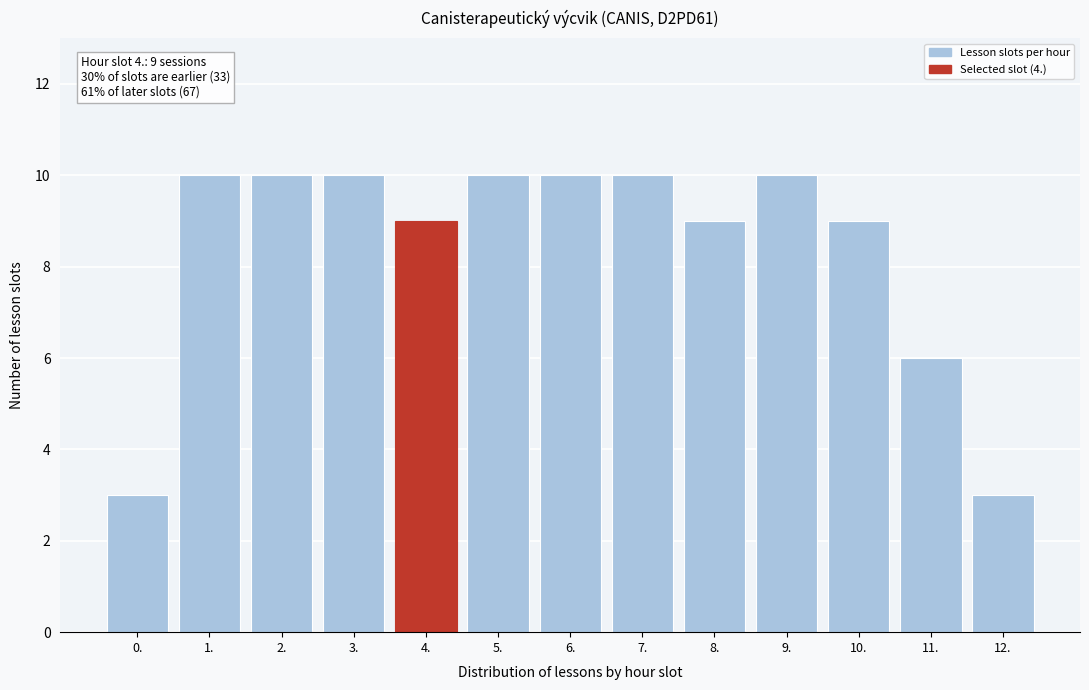

Reading left to right, transcribe all the data shown in this chart.

0.=3	1.=10	2.=10	3.=10	4.=9	5.=10	6.=10	7.=10	8.=9	9.=10	10.=9	11.=6	12.=3